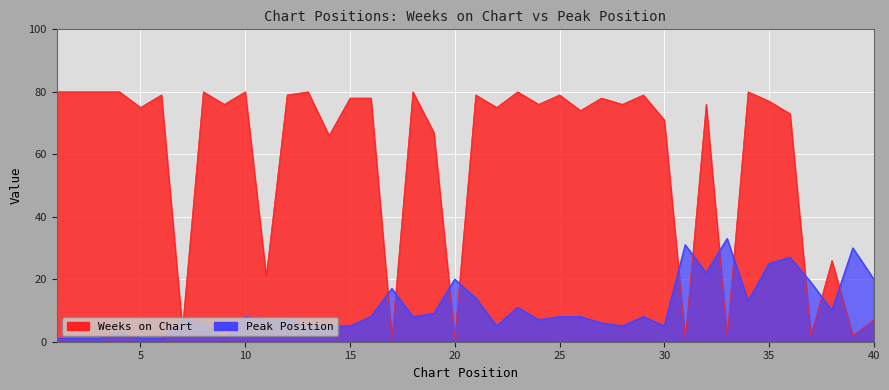

Where is the first local maximum for Peak Position?

4